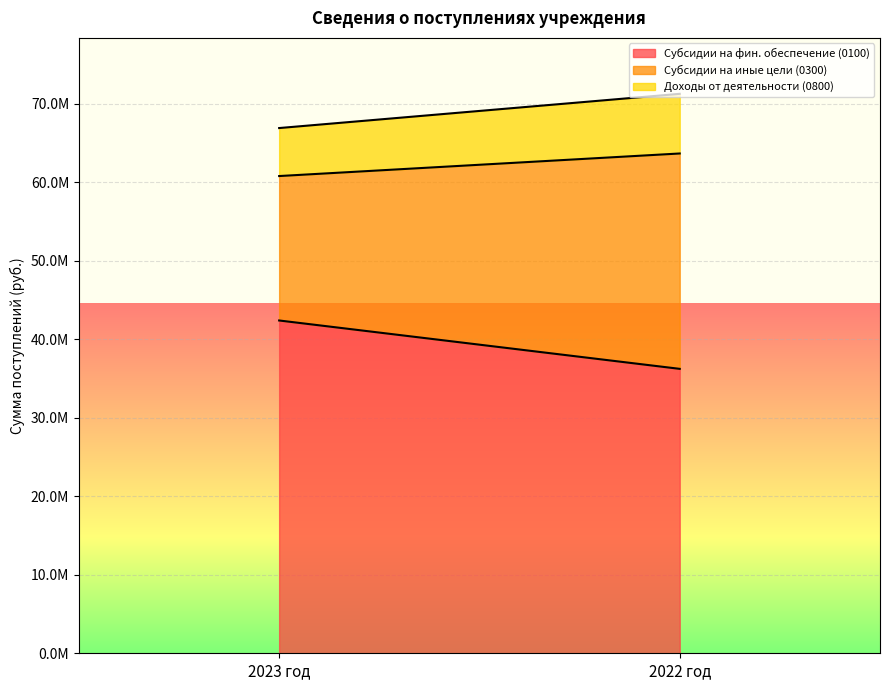

Reading left to right, extract all data points from this chart.

Субсидии на фин. обеспечение (0100): 2023 год=42392000.0	2022 год=36230500.0
Субсидии на иные цели (0300): 2023 год=18398002.9	2022 год=27433637.0
Доходы от деятельности (0800): 2023 год=6113984.0	2022 год=7598420.5